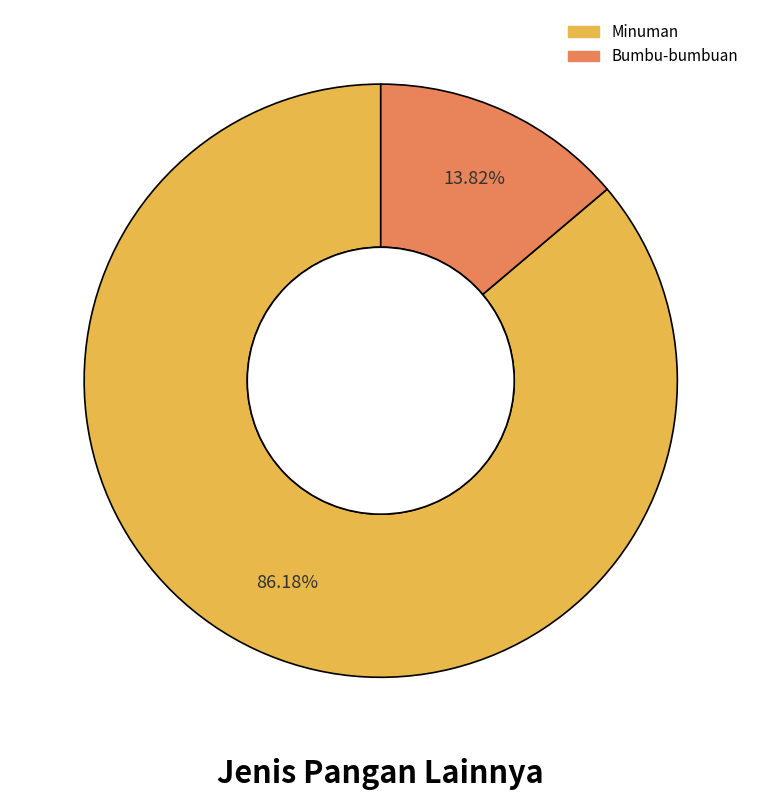

True or false: Minuman accounts for 96% of the total.

False